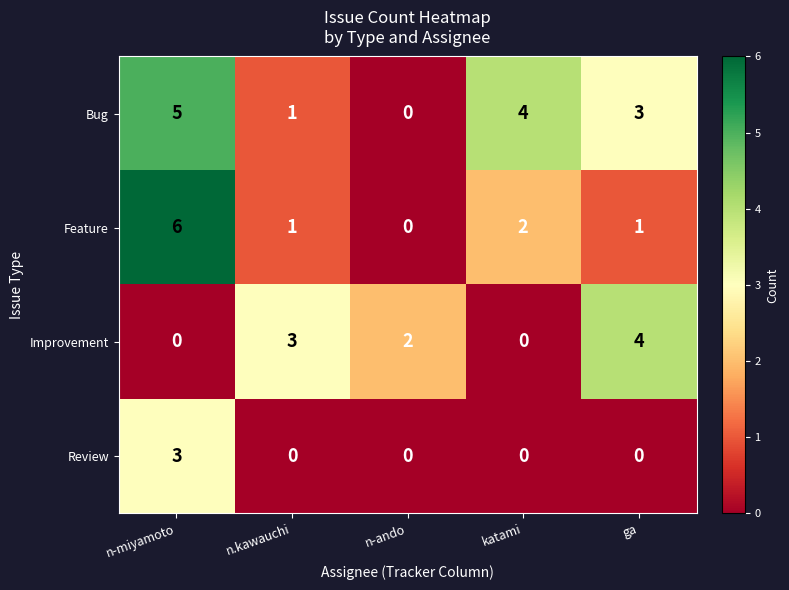

What is the difference between the maximum and minimum values in the Feature series?

6